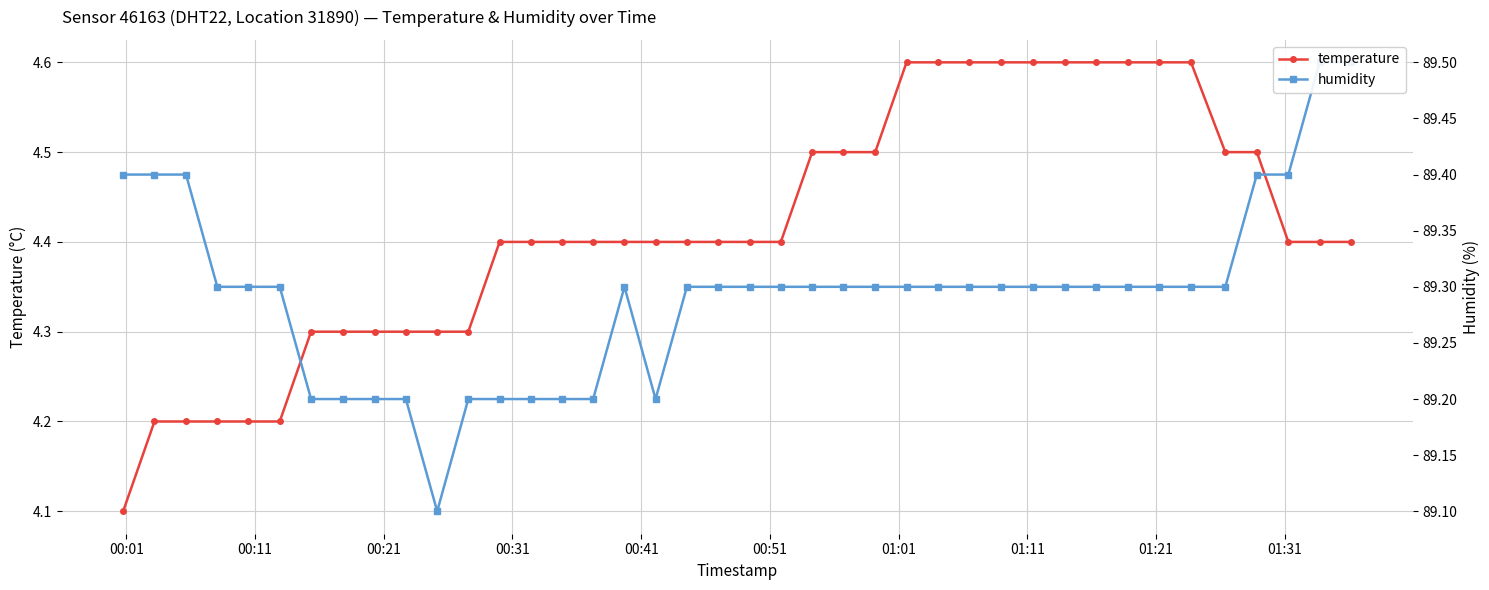

True or false: humidity and temperature intersect in this chart.

False